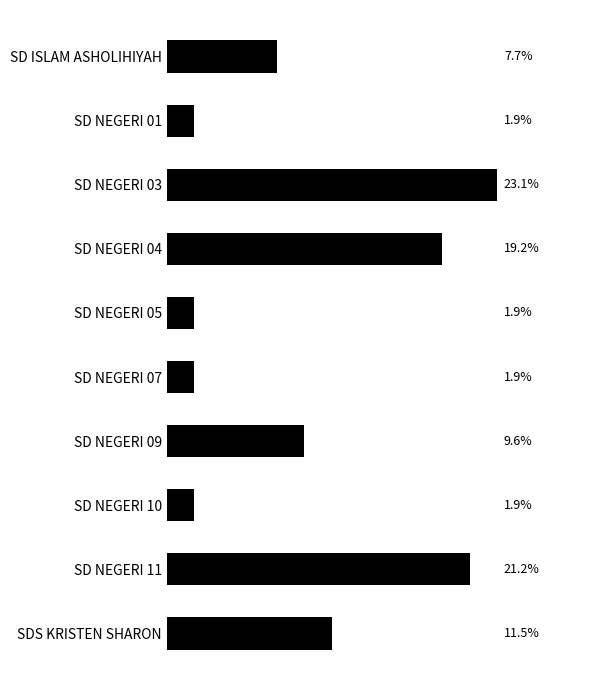

Does the chart contain any negative values?

No